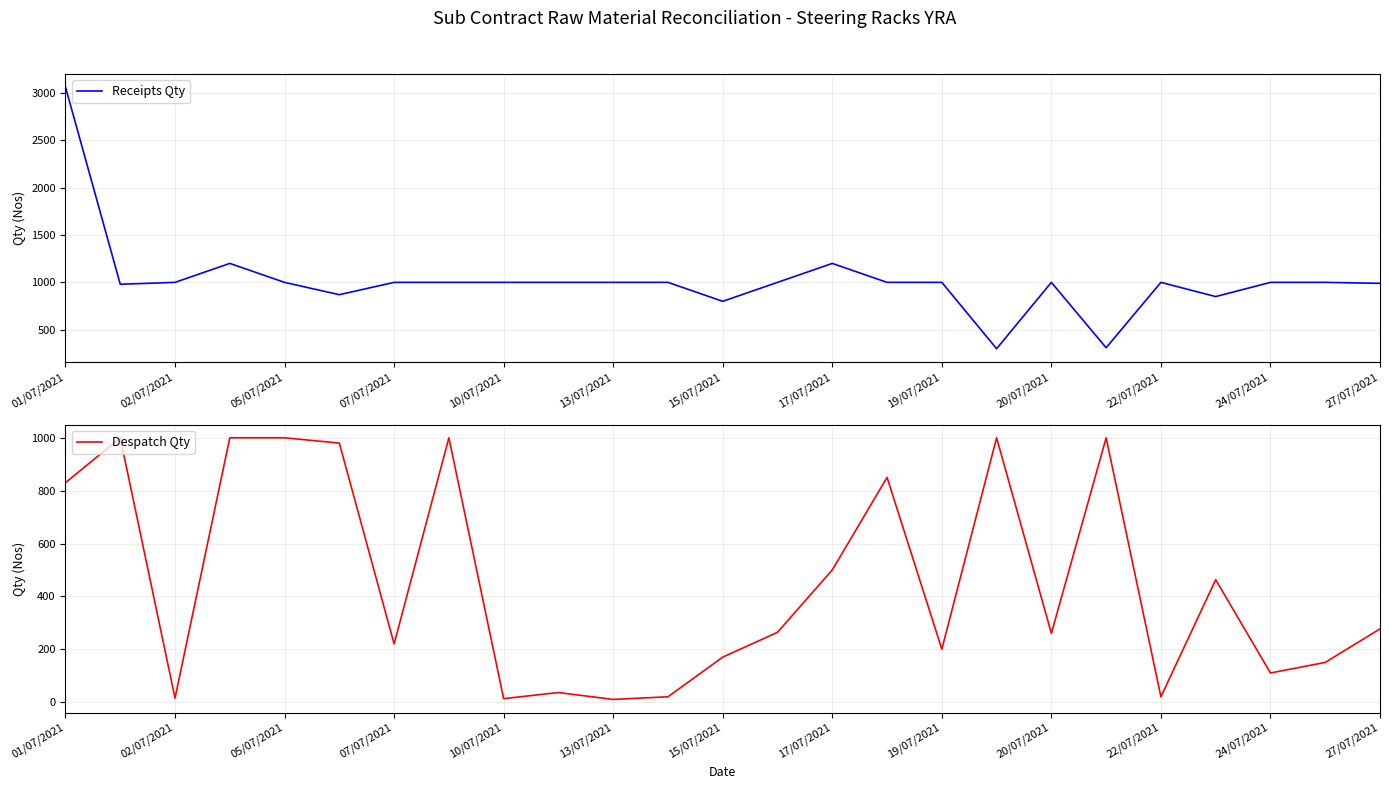

Reading left to right, list all the values displayed in this chart.

Receipts Qty: 3061	980	1000	1200	1000	870	1000	1000	1000	1000	1000	1000	800	1000	1200	1000	1000	300	1000	310	1000	850	1000	1000	990
Despatch Qty: 830	1000	15	1000	1000	980	220	1000	13	36	10	20	170	264	500	850	200	1000	260	1000	20	463	110	150	277